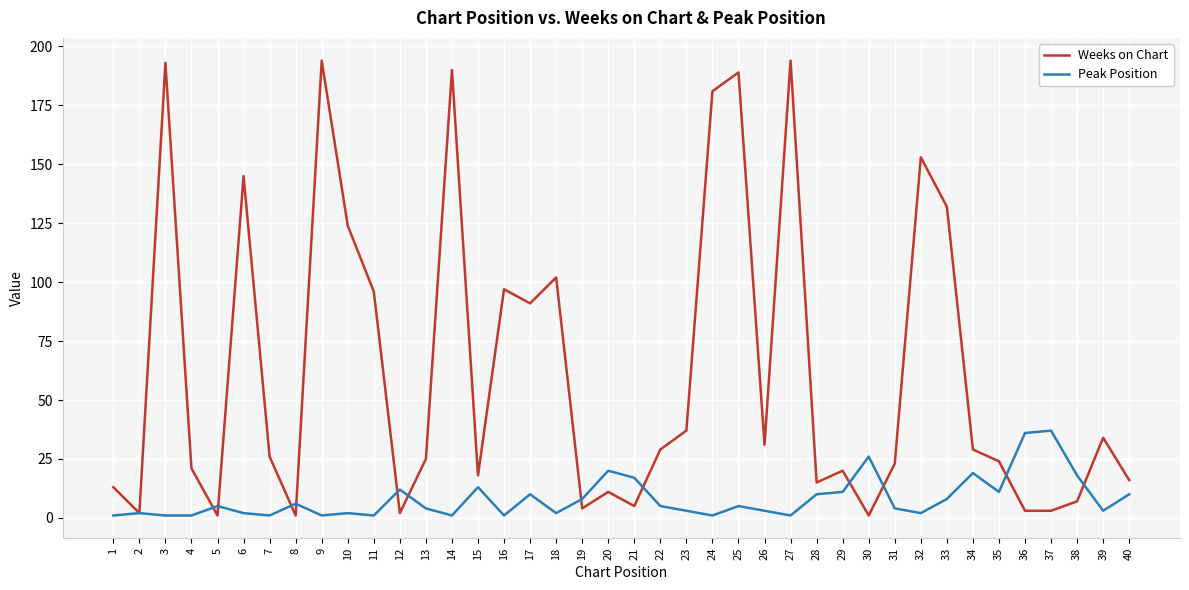

Between 13 and 21, which series saw the biggest shift?

Weeks on Chart